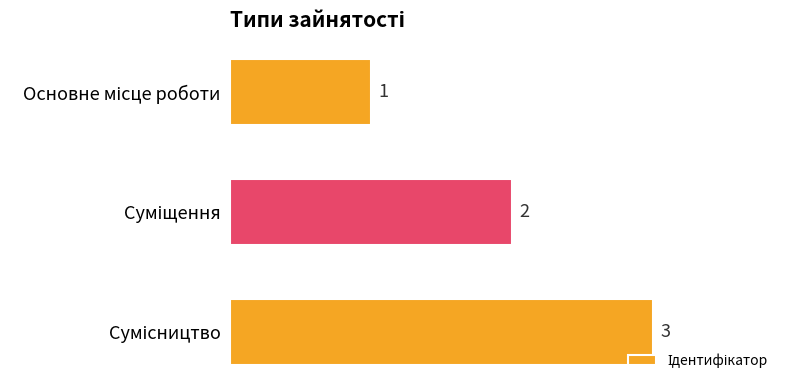

What is the maximum value shown in the chart?

3